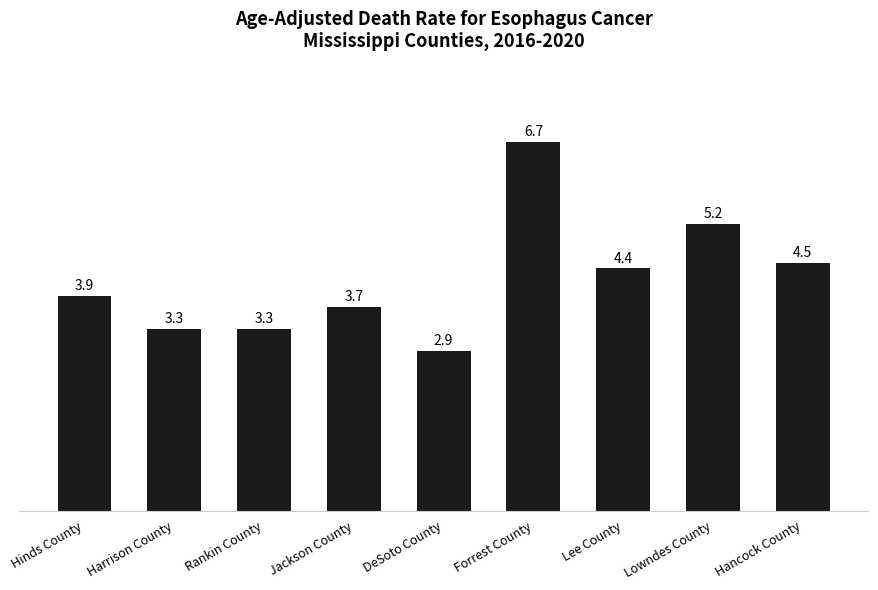

What is the sum of the values at Lowndes County and Rankin County?

8.5